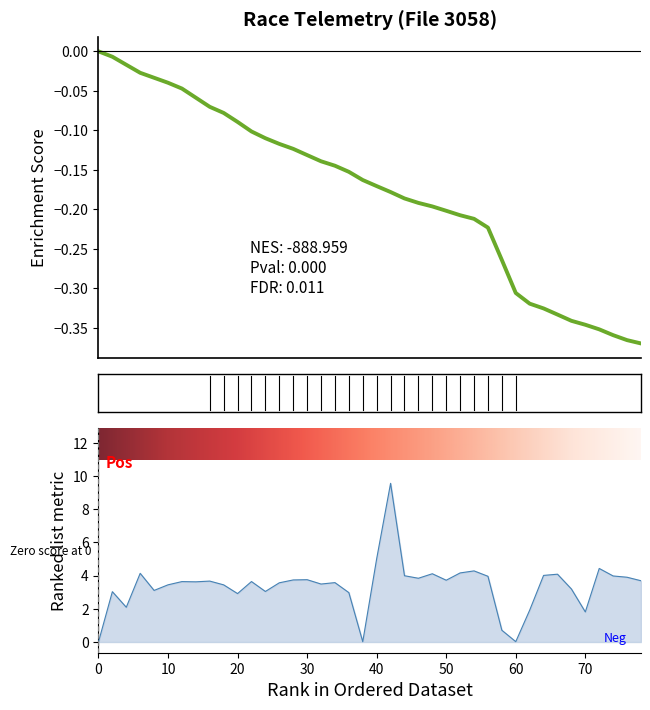

Which label corresponds to the smallest value in the chart?

78